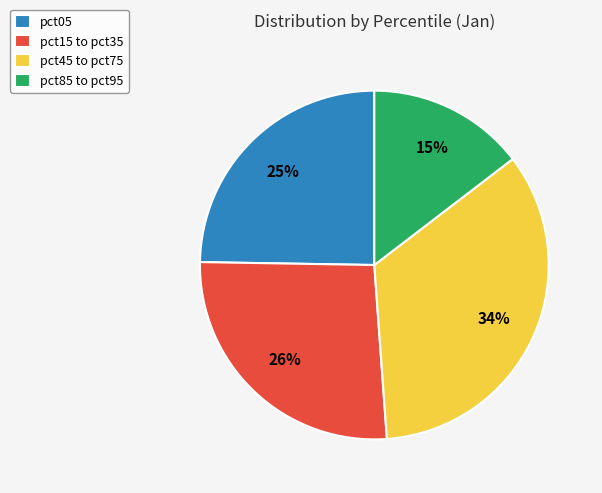

Between pct15 to pct35 and pct05, which is larger?

pct15 to pct35